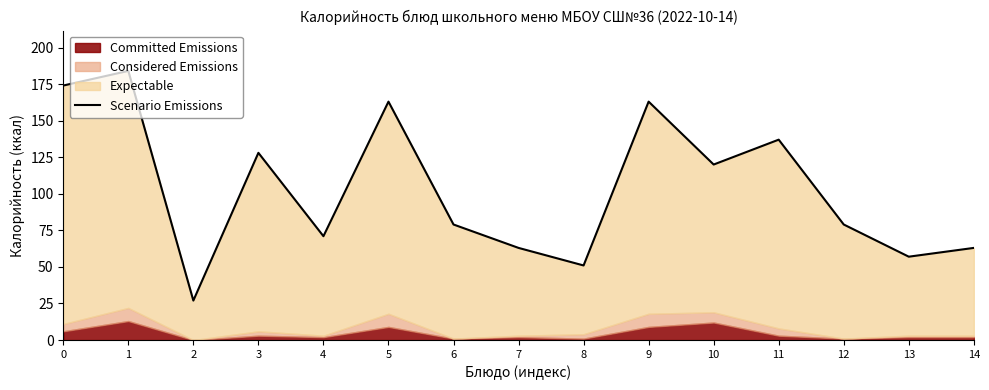

How many points are higher than both their immediate neighbors (excluding endpoints)?

5